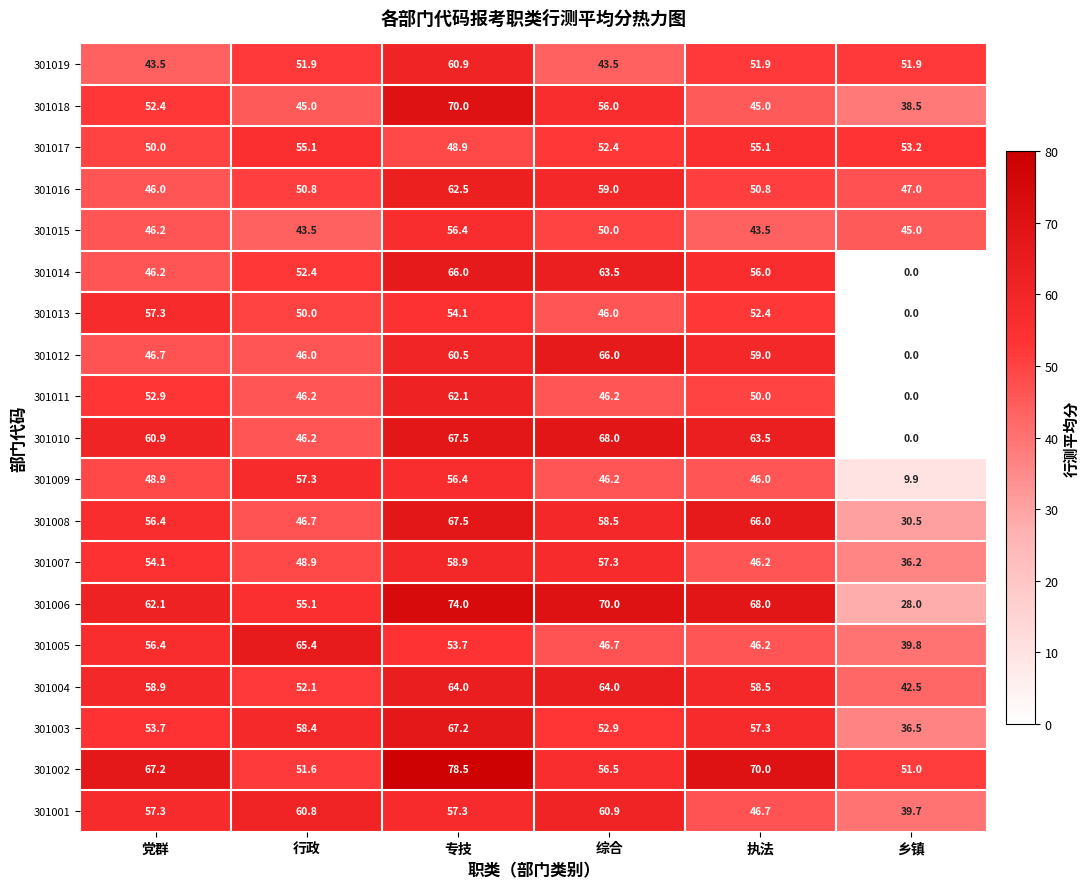

List the labels in order of 301014 value, smallest first.

乡镇, 党群, 行政, 执法, 综合, 专技